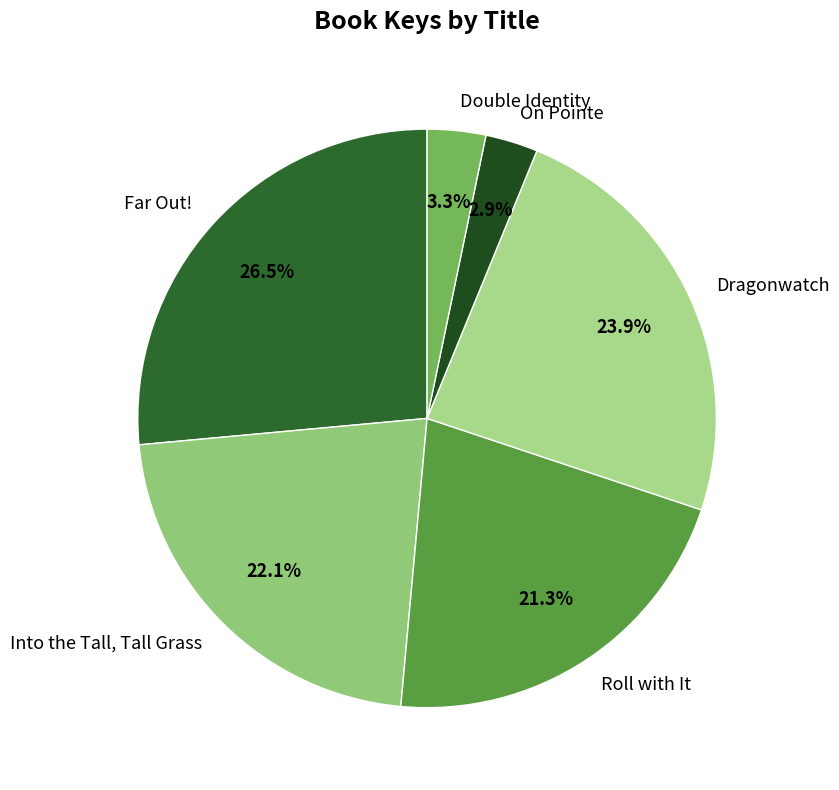

To the nearest percent, what is the average slice percentage?

17%